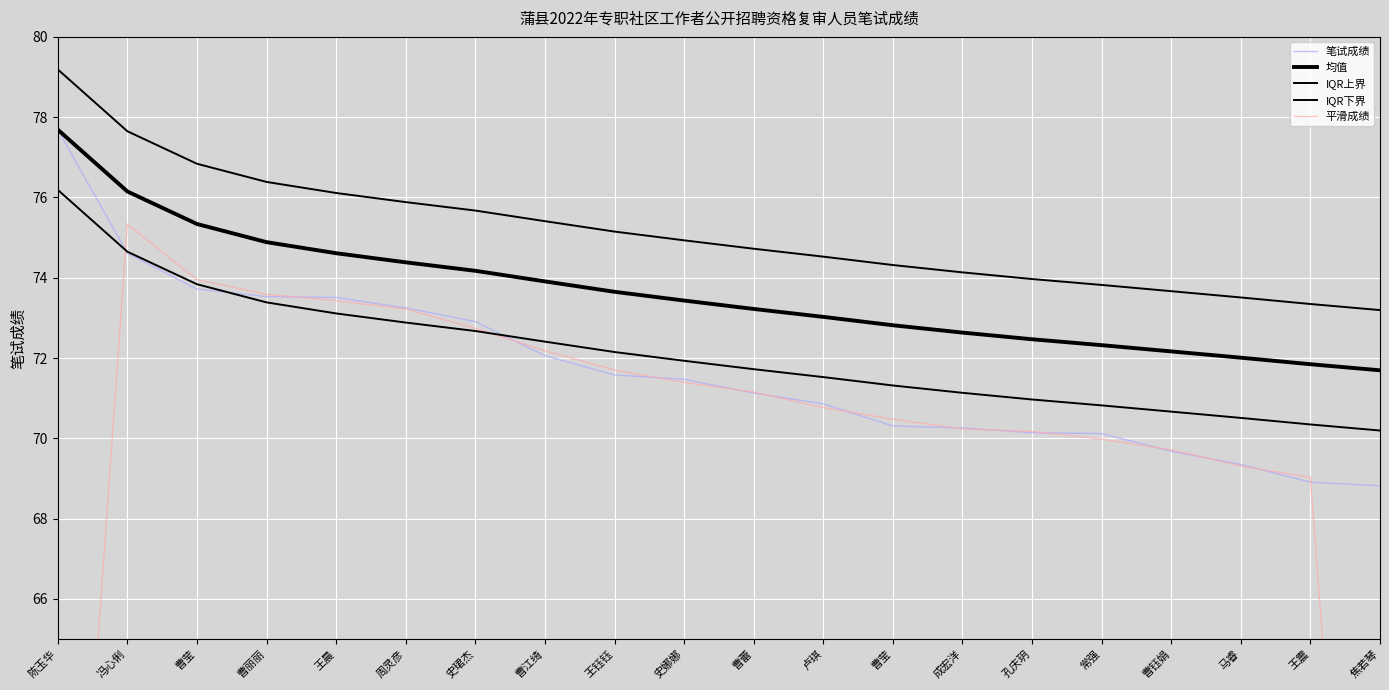

What is the difference between the highest and lowest values at 成宏洋?

3.9